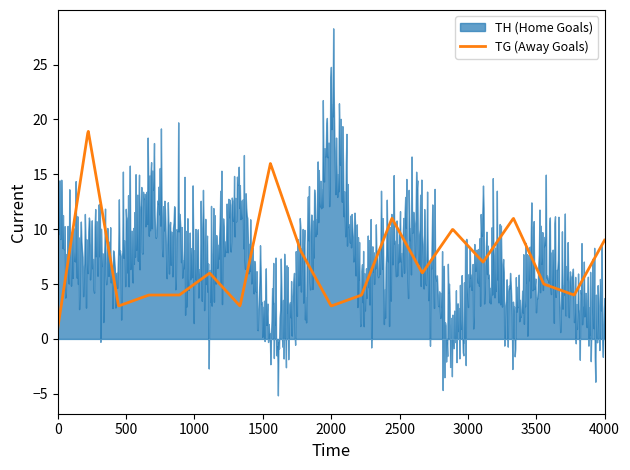

How many lines are shown in the chart?

2